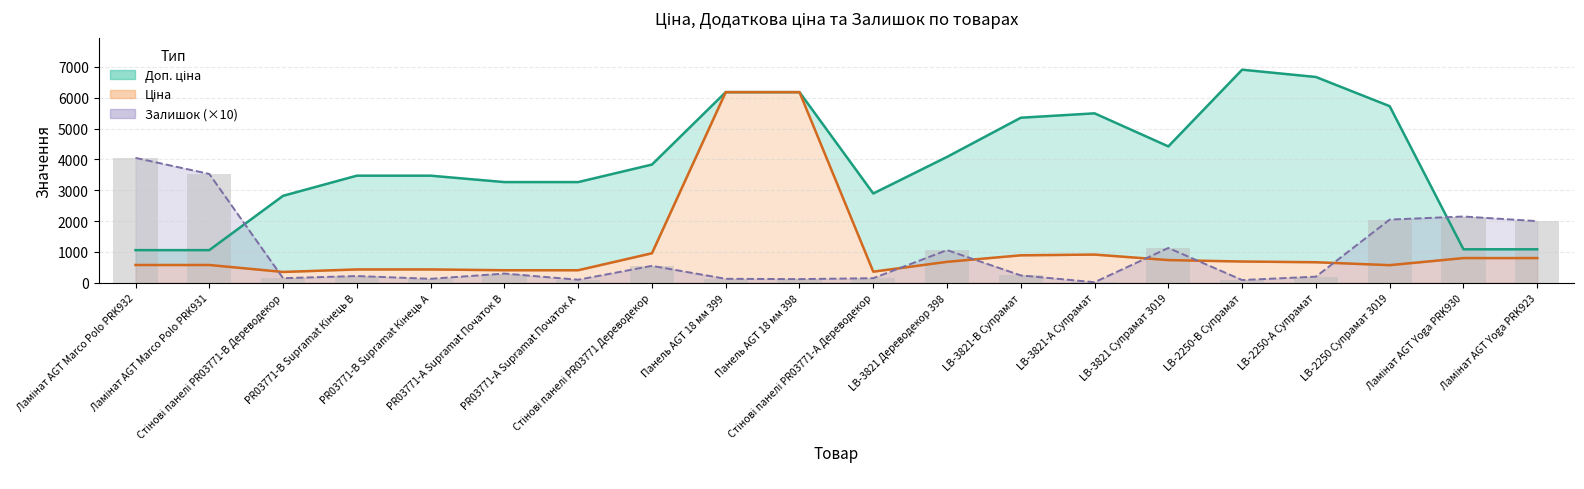

How many data points does each series have?

20